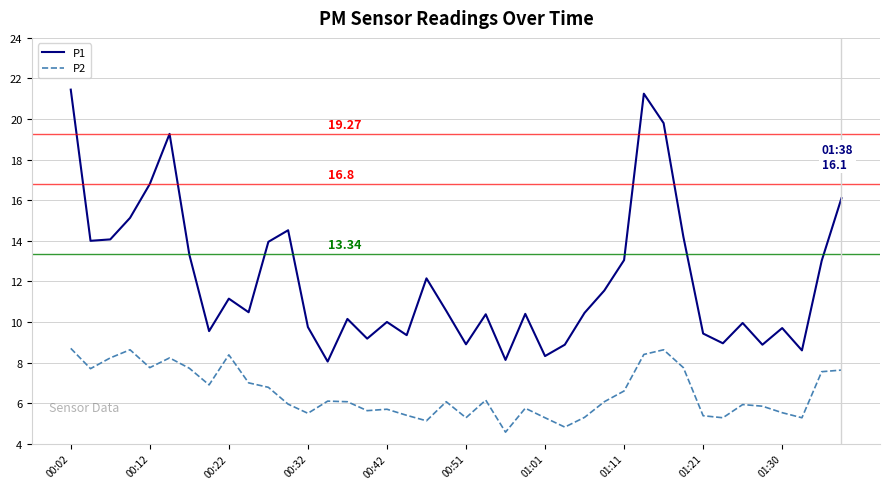

Rank the series by their average value, from highest to lowest.

P1, P2